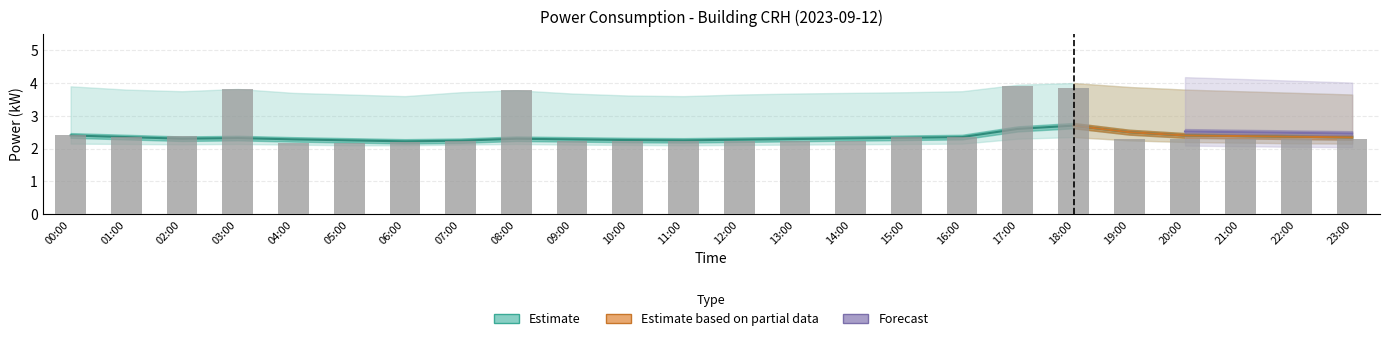

What is the total value across all series at 18:00?

6.5